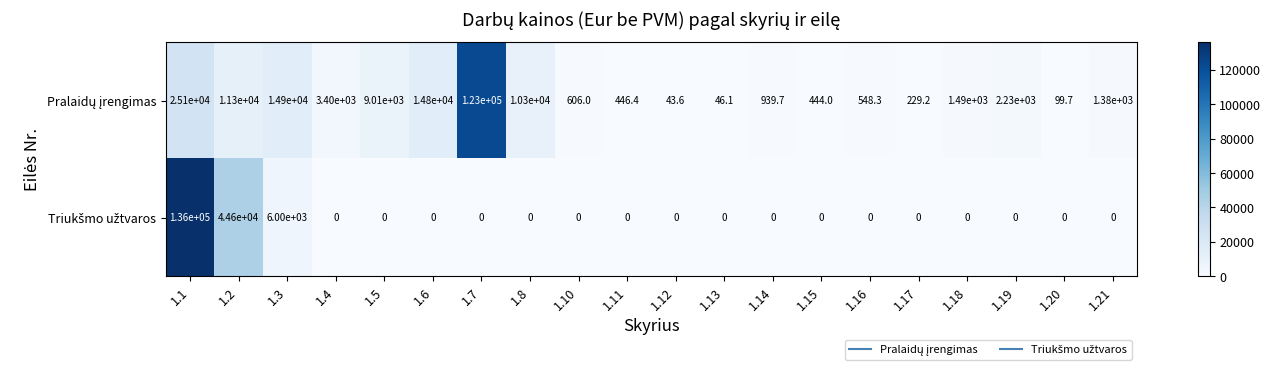

At which category is the sum across all series the highest?

1.1